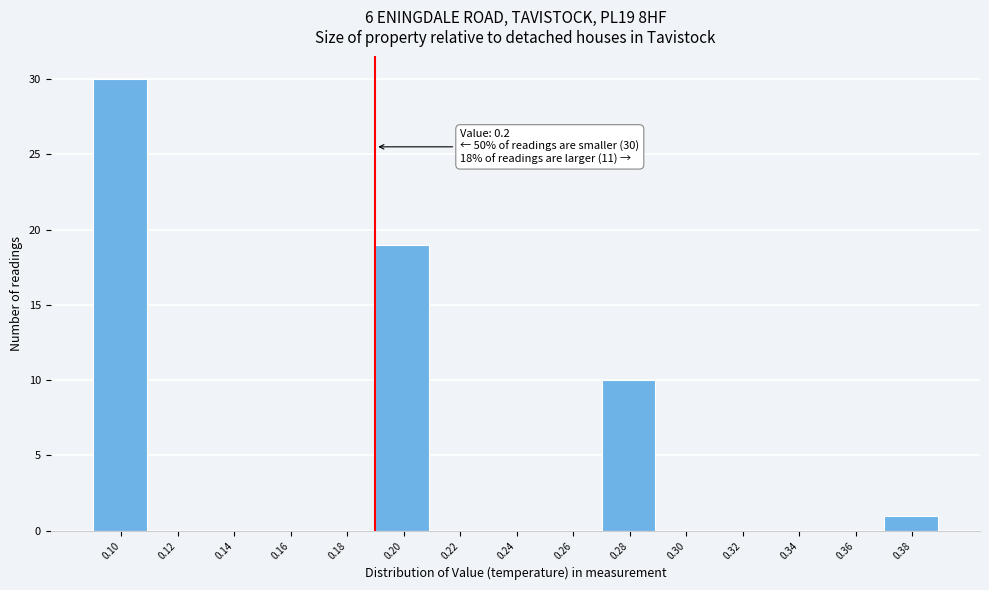

Reading left to right, transcribe all the data shown in this chart.

0.10=30	0.12=0	0.14=0	0.16=0	0.18=0	0.20=19	0.22=0	0.24=0	0.26=0	0.28=10	0.30=0	0.32=0	0.34=0	0.36=0	0.38=1